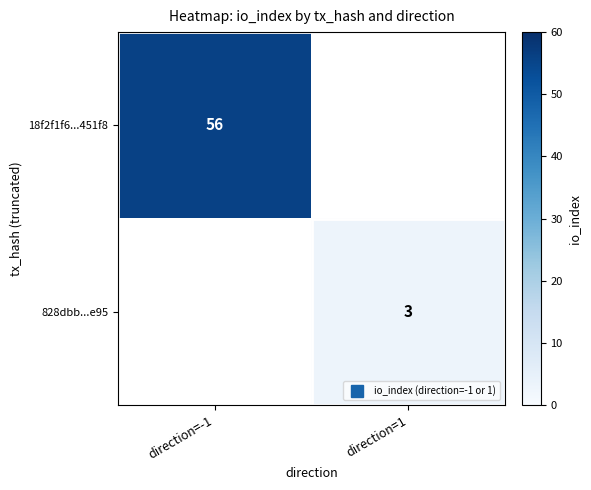

Which series has the largest range (max minus min)?

18f2f1f6...451f8